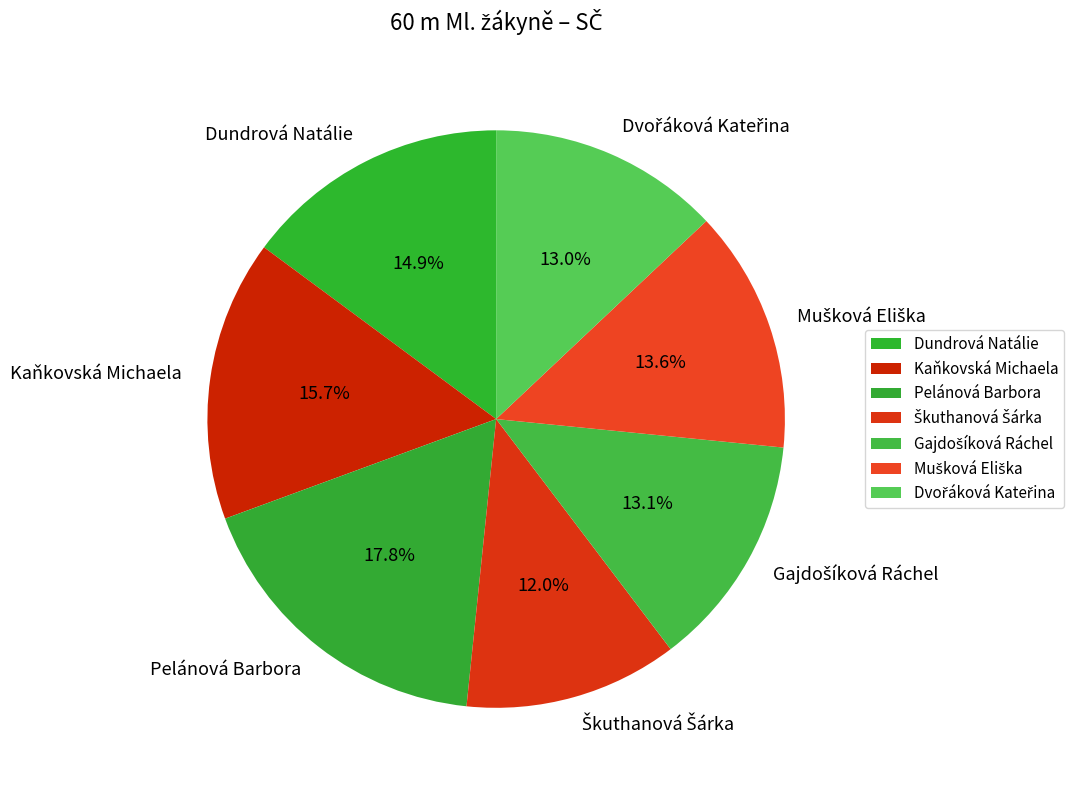

Between Kaňkovská Michaela and Dundrová Natálie, which is larger?

Kaňkovská Michaela